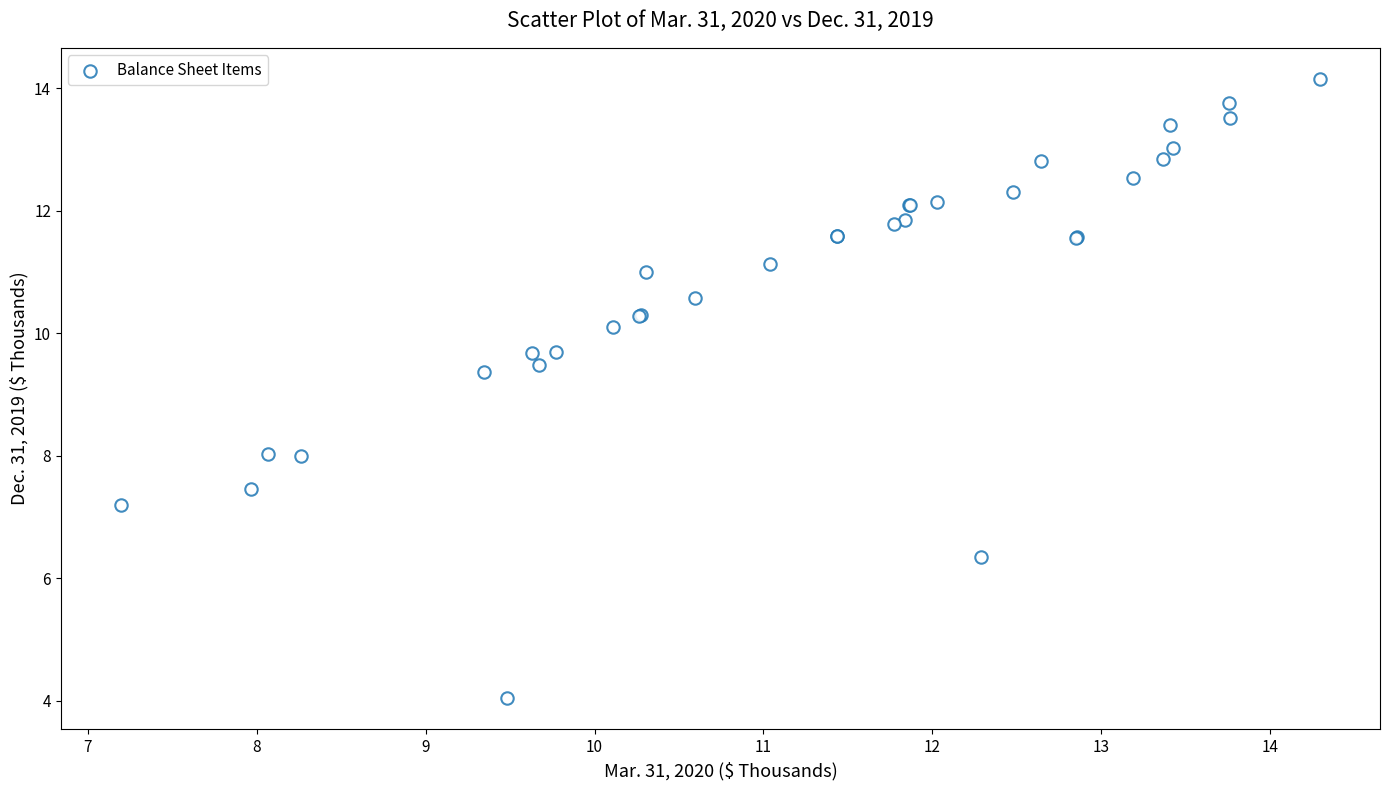

What Y value in the scatter plot is closest to 9?

9.4